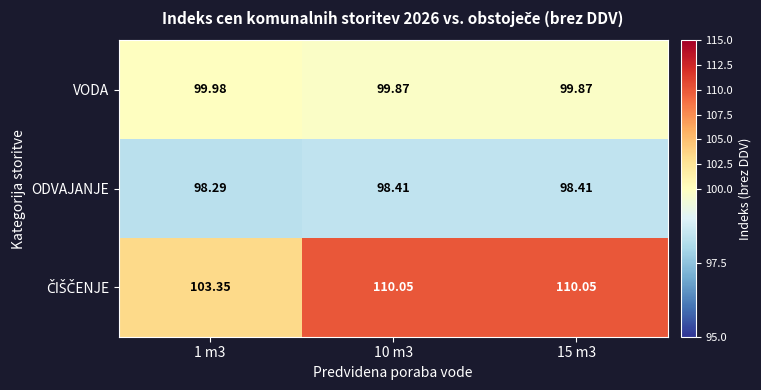

Is the value of ODVAJANJE at 15 m3 greater than the value of VODA at 10 m3?

No